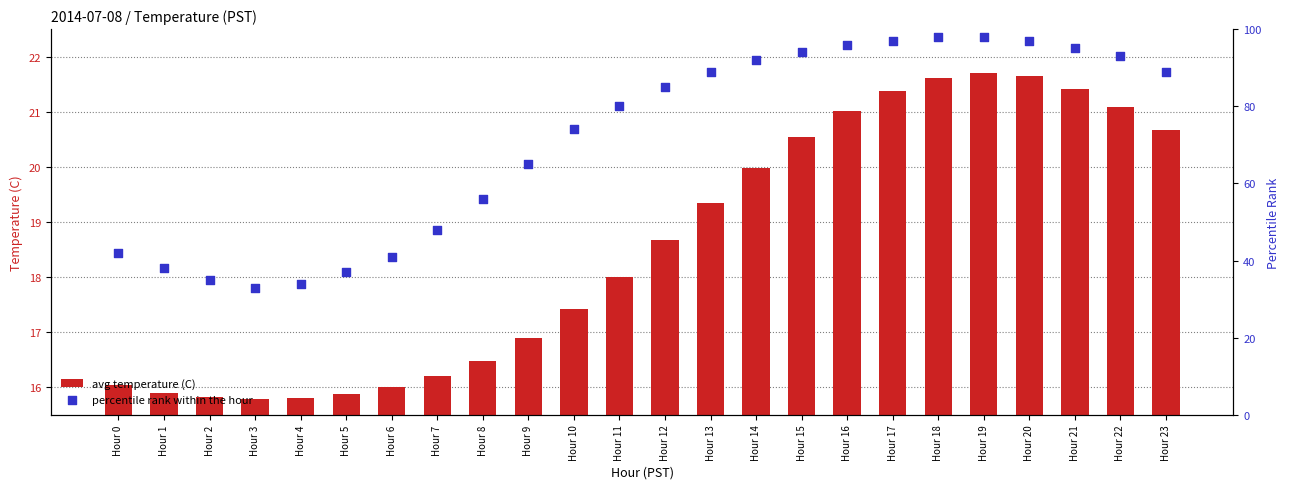

What are all the series names shown in the legend?

avg temperature (C), percentile rank within the hour